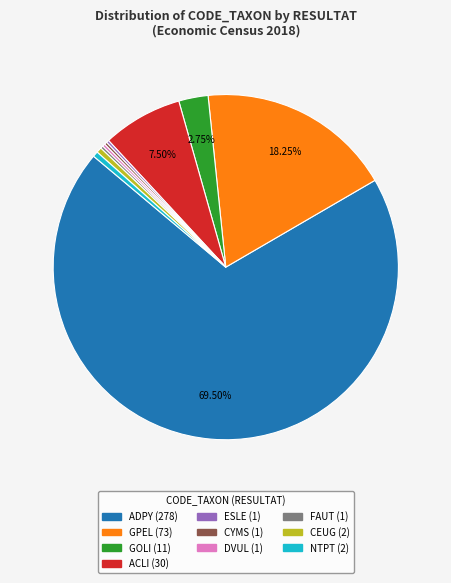

Is ADPY the majority of the pie?

Yes